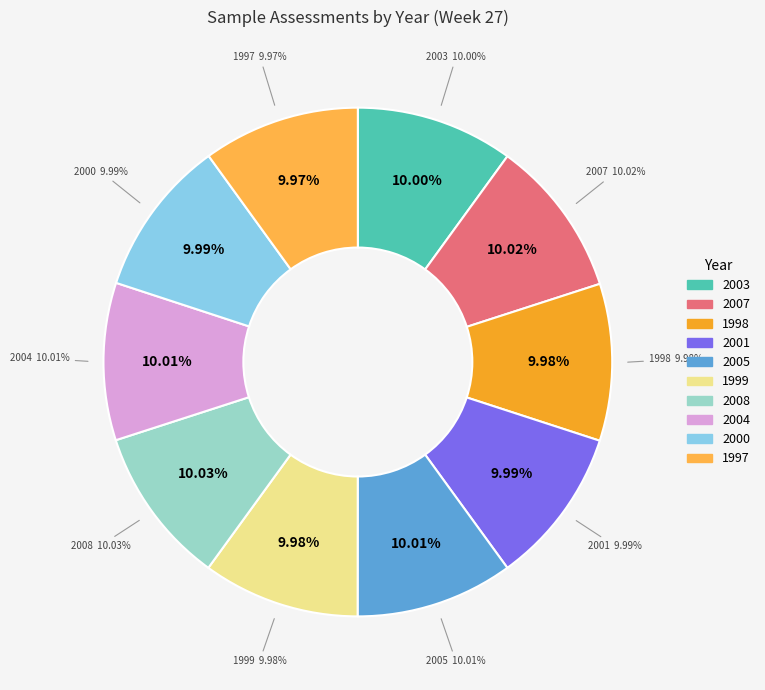

What is the largest slice in the pie chart?

2008